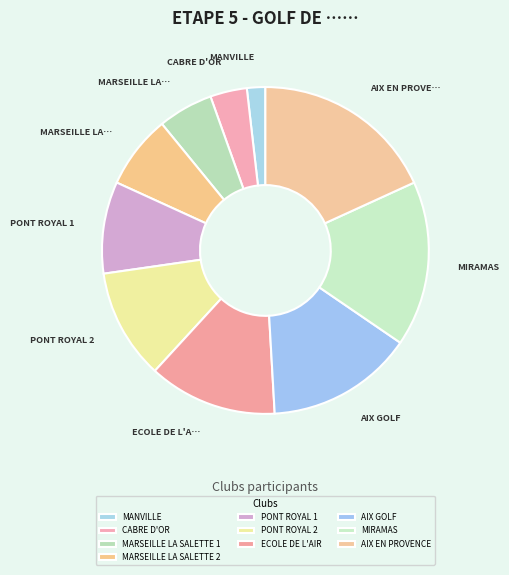

Count the number of slices in the pie.

10